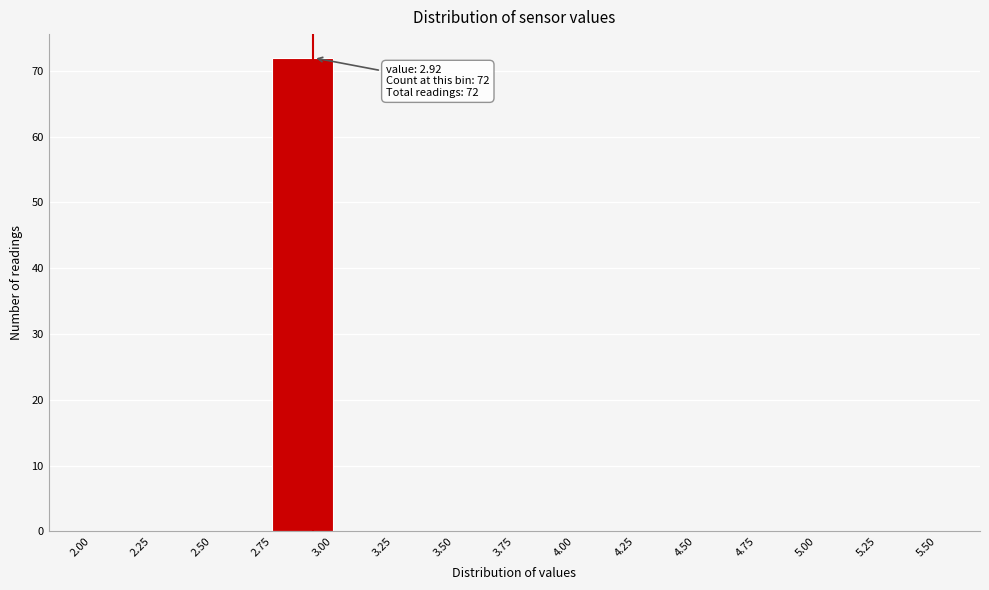

Which range on the x-axis has the tallest bar?

2.75 to 3.00